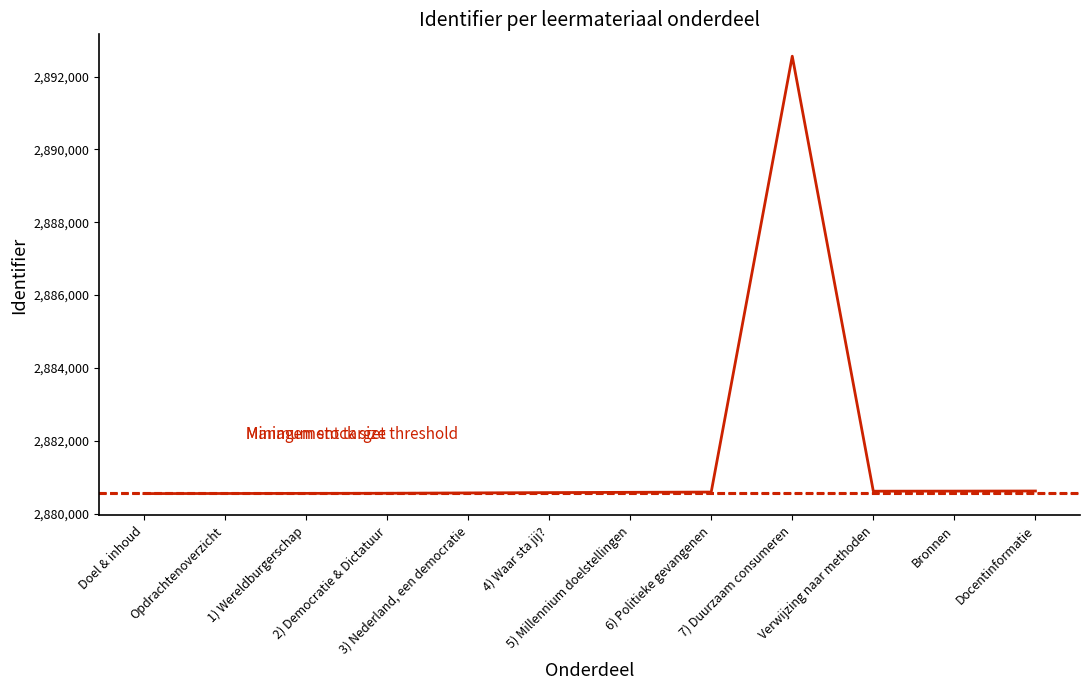

Reading left to right, extract all data points from this chart.

Doel & inhoud=2880547	Opdrachtenoverzicht=2880550	1) Wereldburgerschap=2880553	2) Democratie & Dictatuur=2880556	3) Nederland, een democratie=2880565	4) Waar sta jij?=2880574	5) Millennium doelstellingen=2880582	6) Politieke gevangenen=2880589	7) Duurzaam consumeren=2892561	Verwijzing naar methoden=2880613	Bronnen=2880615	Docentinformatie=2880618